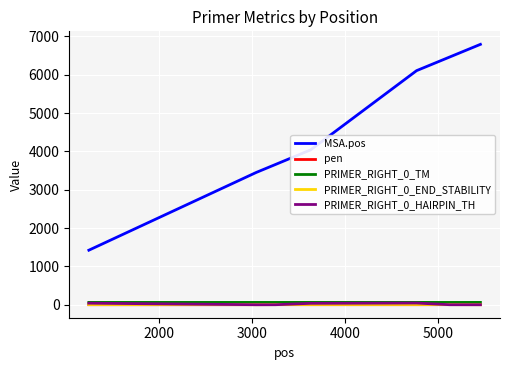

How many times do PRIMER_RIGHT_0_HAIRPIN_TH and pen cross each other?

3